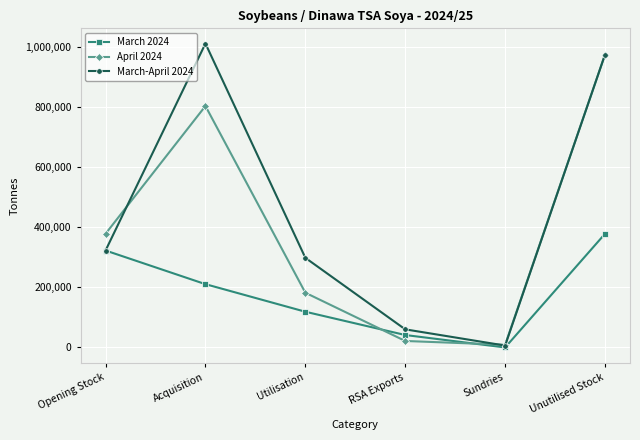

How many series are shown in this chart?

3